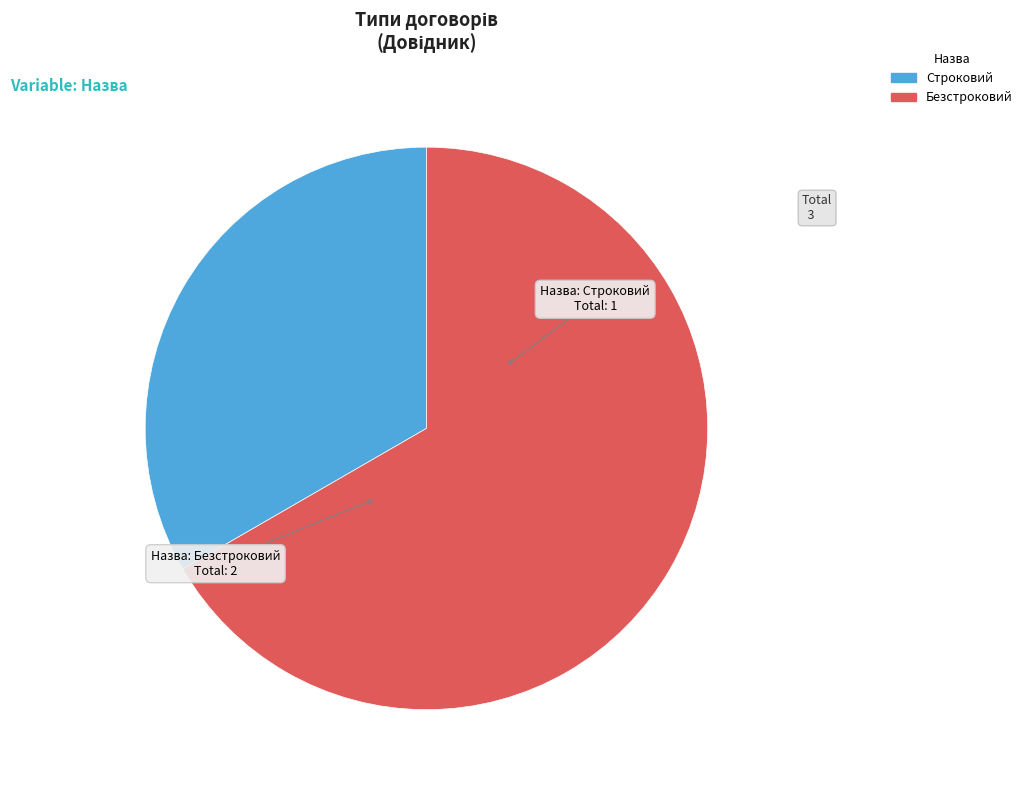

Does any single category account for the majority?

Yes